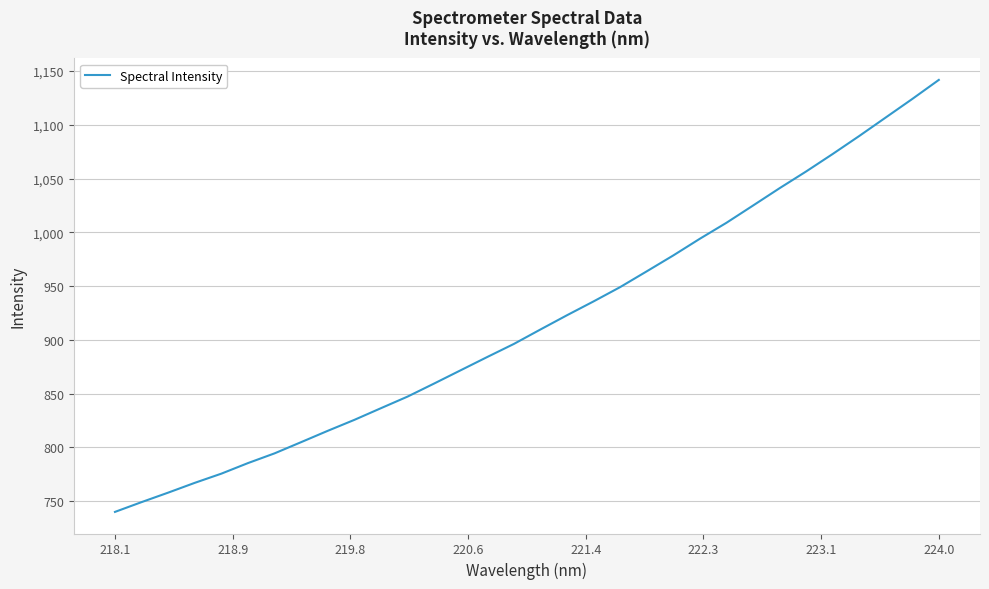

How many lines are shown in the chart?

1